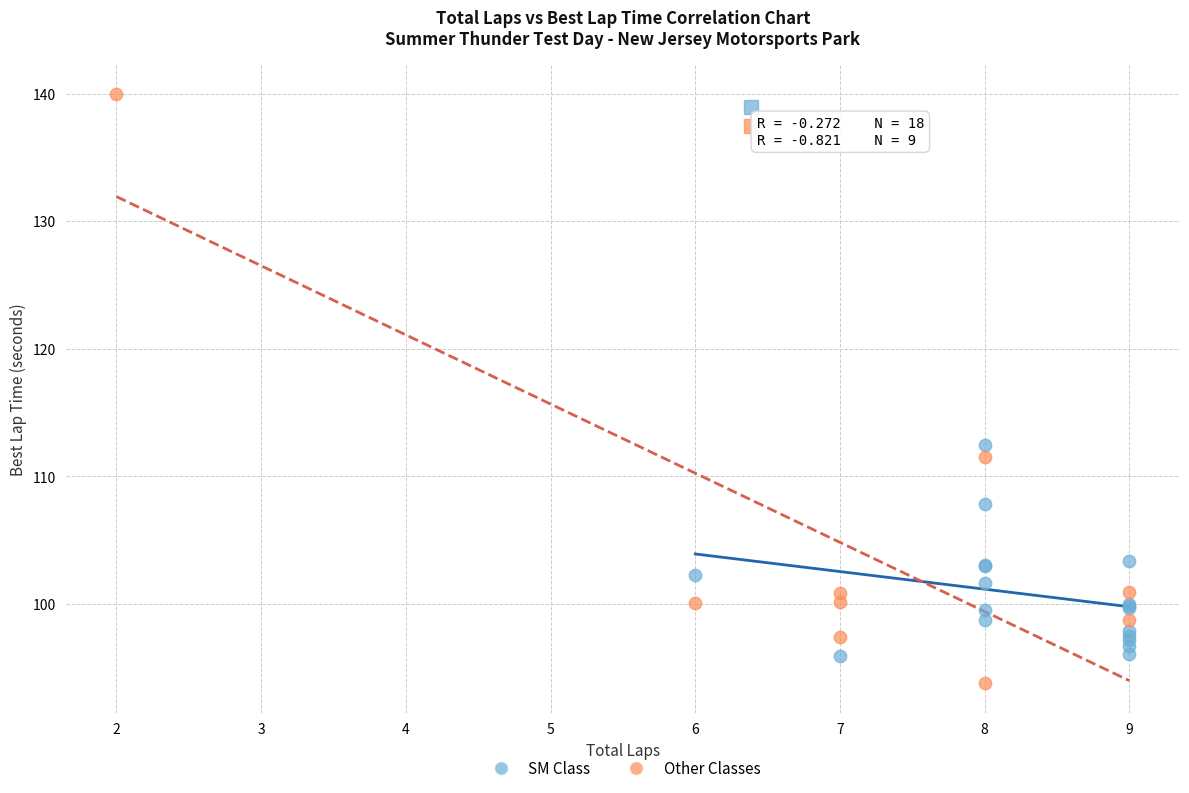

Which series contains the highest Y value?

Other Classes